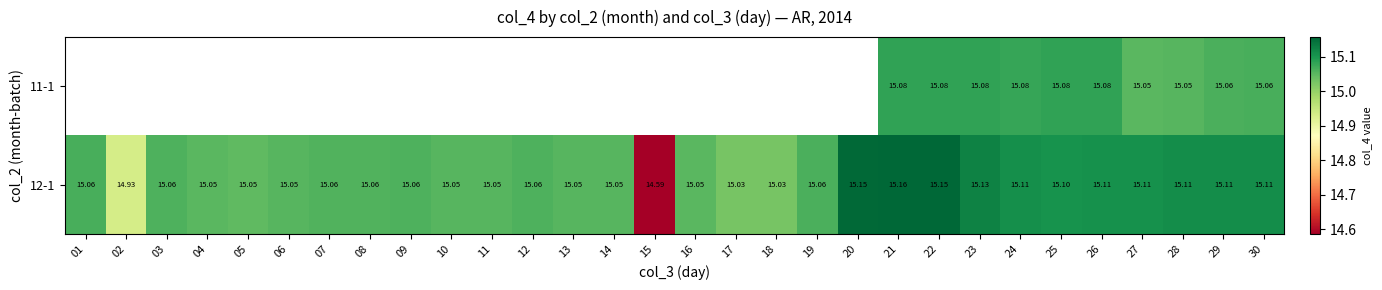

Where is 12-1 nearest to the value 14?

15